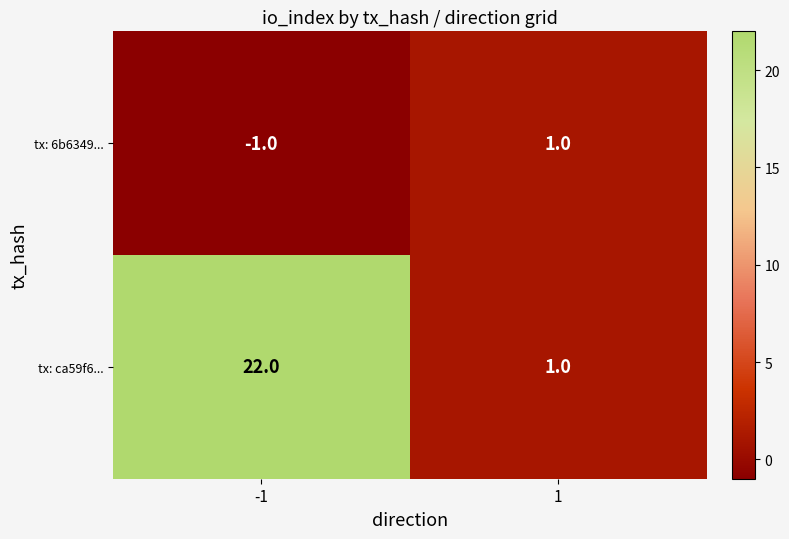

What is the smallest value displayed?

-1